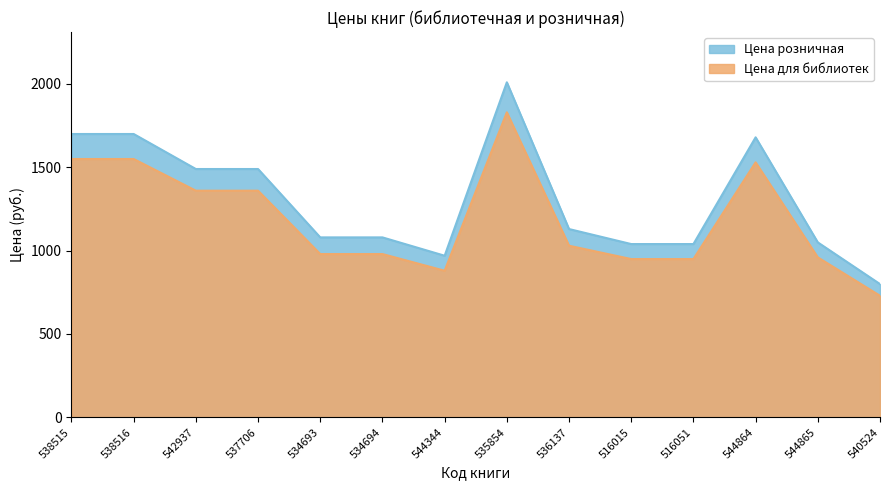

Is it true that Цена розничная equals 1679 at 544864?

True